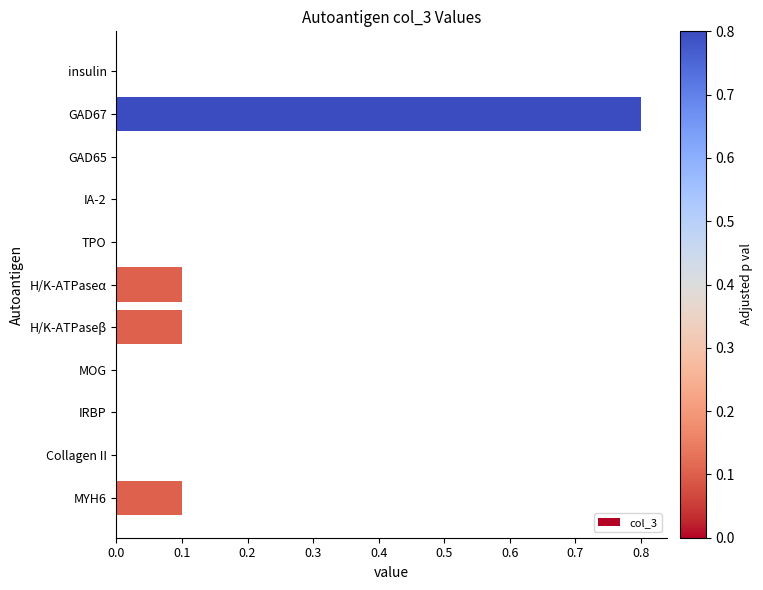

Is it true that the value at TPO is 0.4?

False